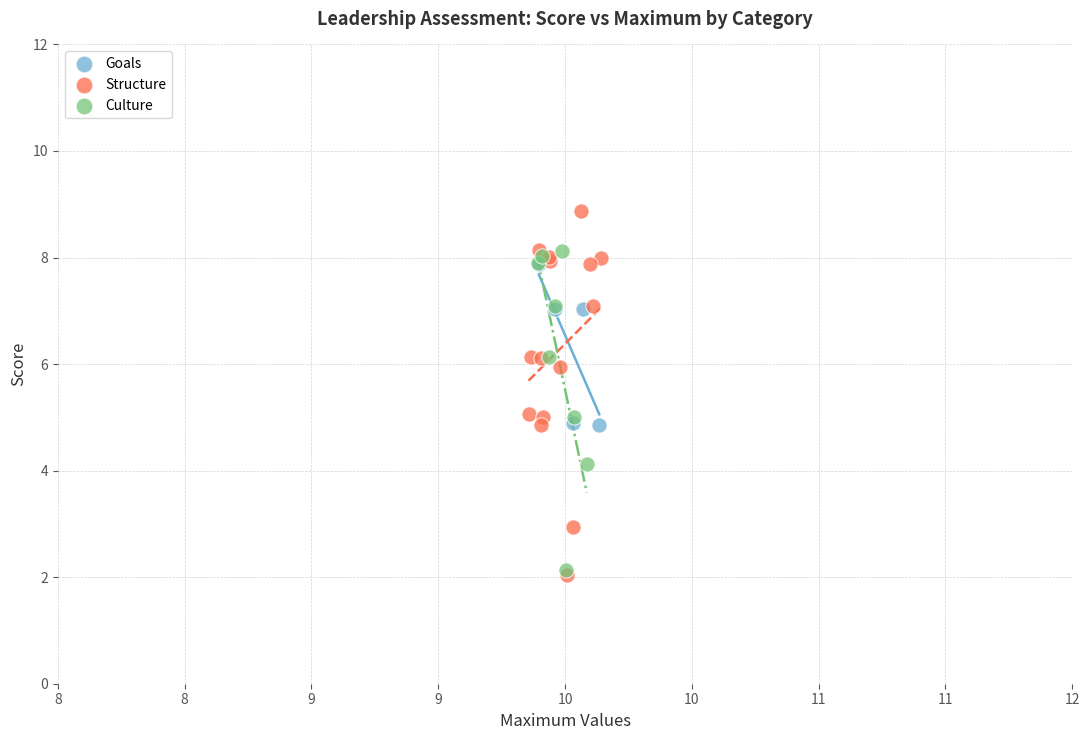

Which series has the widest spread of Y values?

Structure